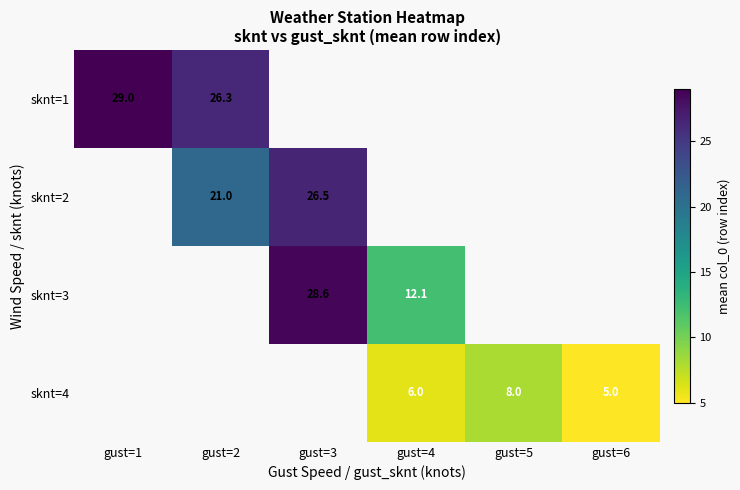

True or false: sknt=1 has a value of 26.3 at gust=2.

True